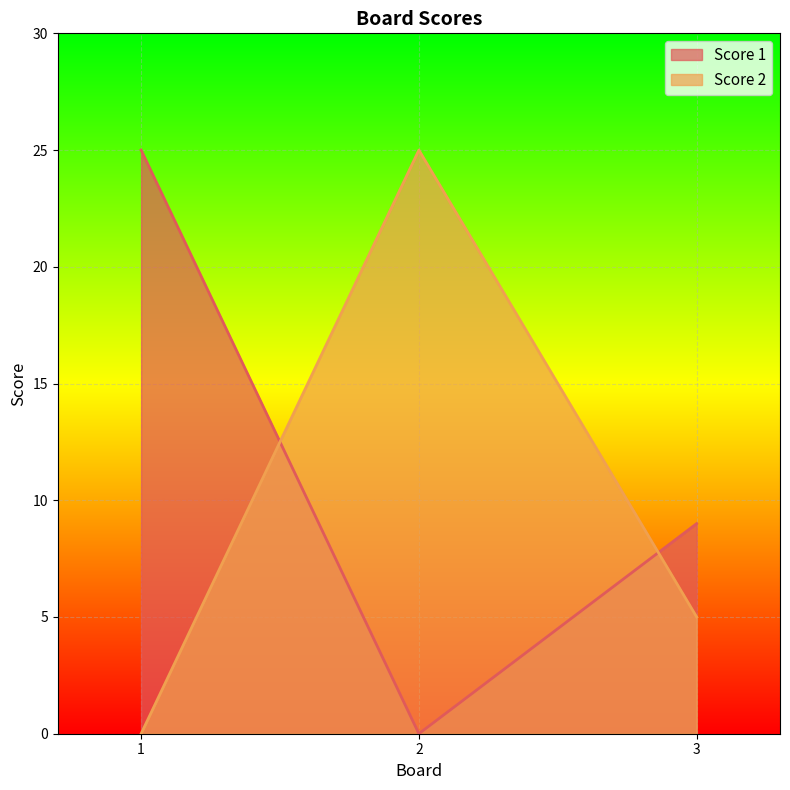

How many positive values does the Score 1 series have?

2